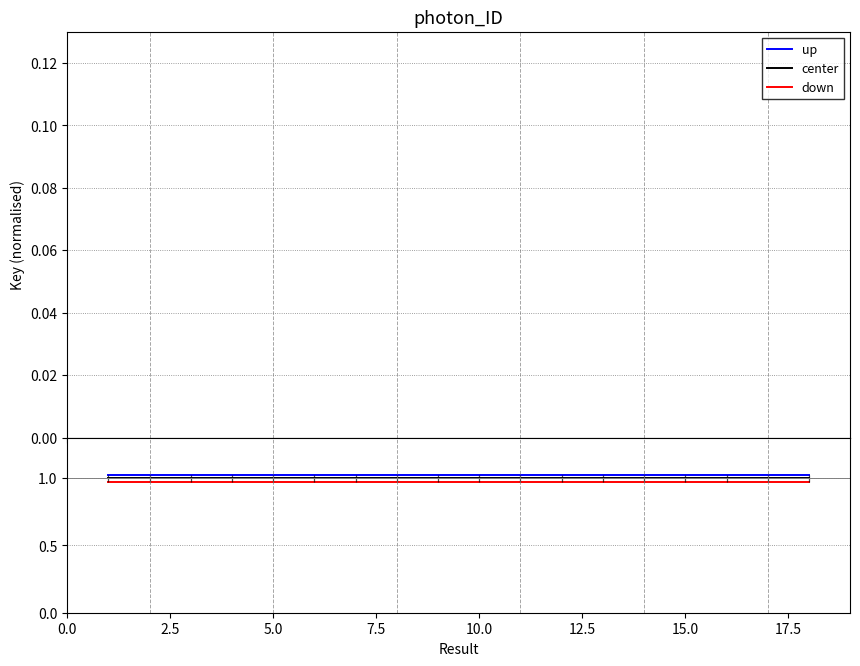

Does the chart have visible grid lines?

Yes